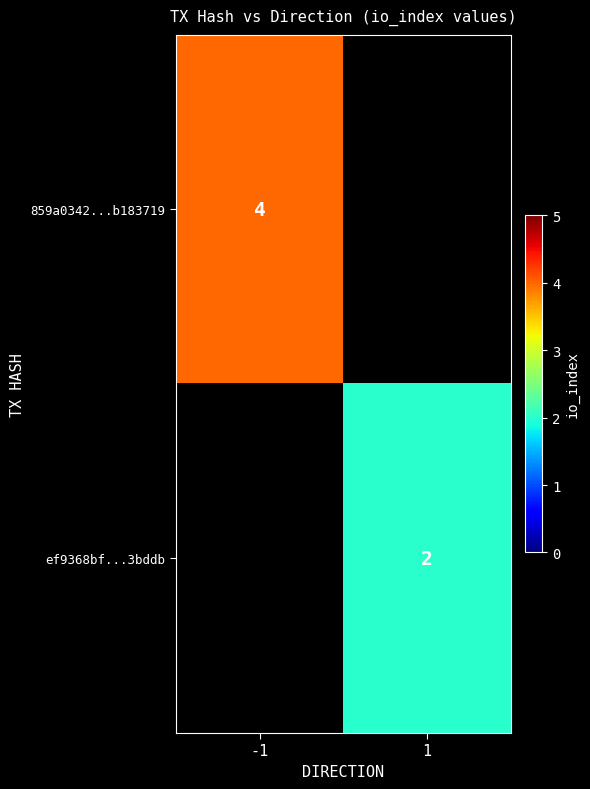

What is the greatest value displayed?

4.0